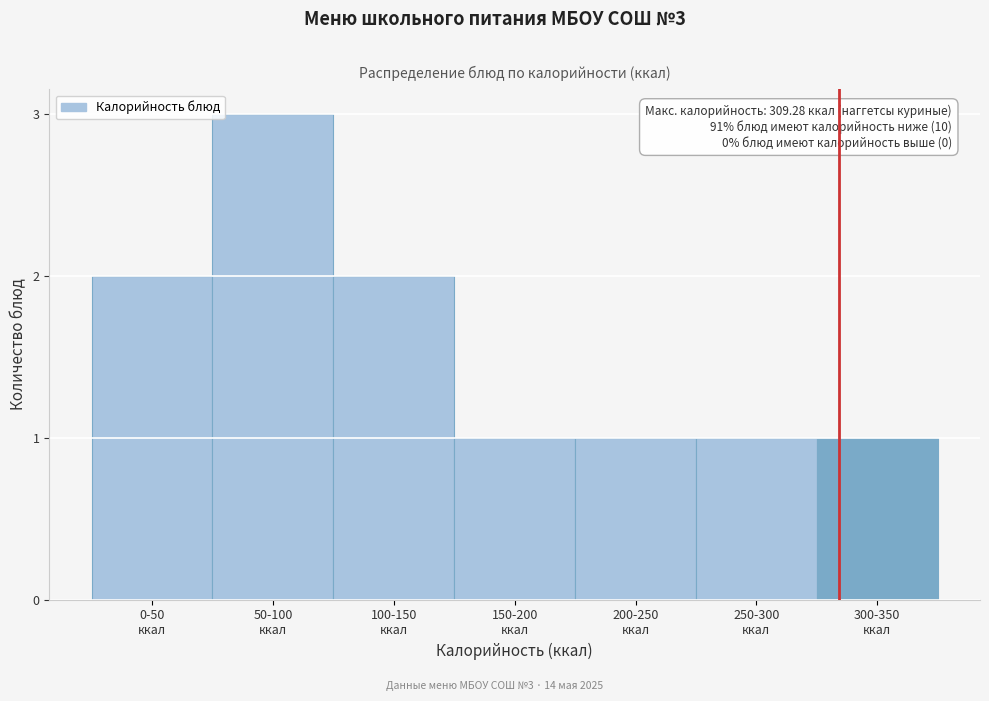

Reading left to right, what are all the values shown in this chart?

2	3	2	1	1	1	1